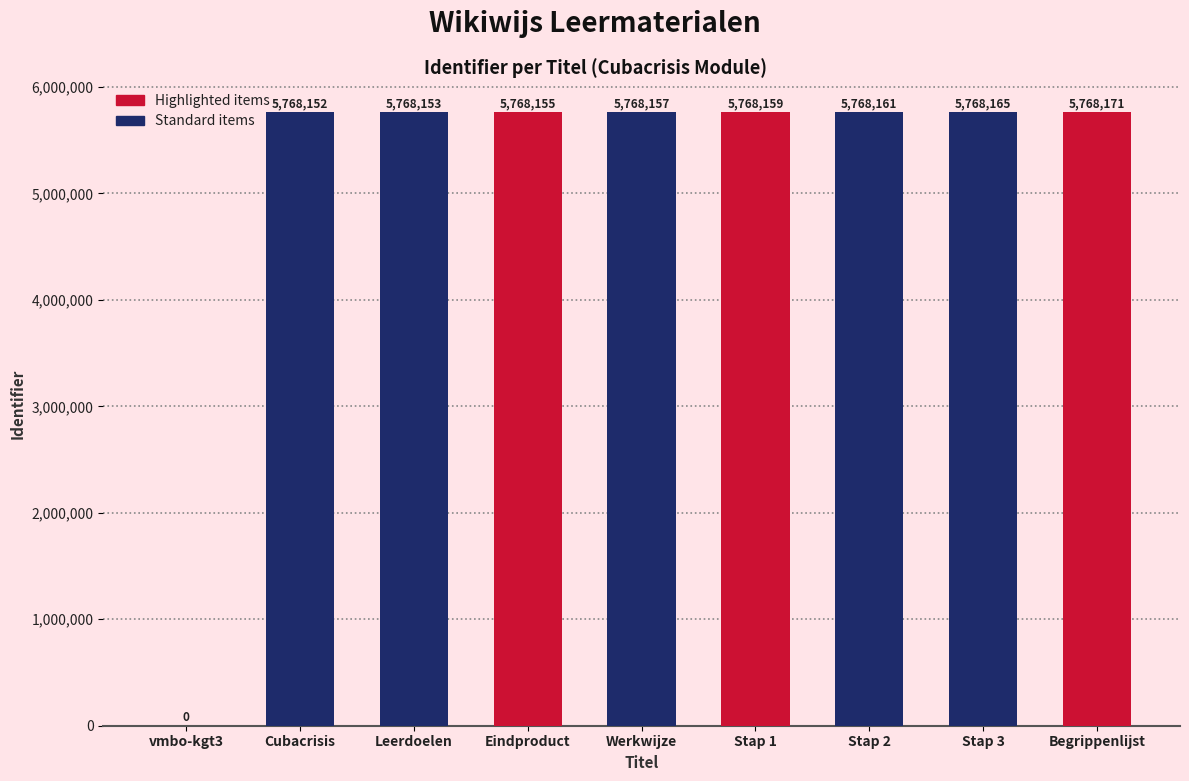

What is the approximate value at Stap 1, to the nearest 100?

5768200